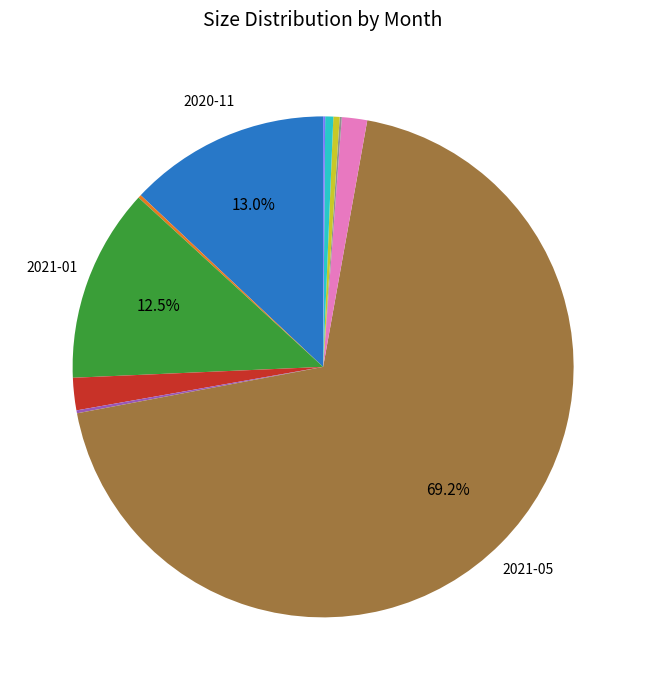

Is there any slice that represents more than half of the pie?

Yes